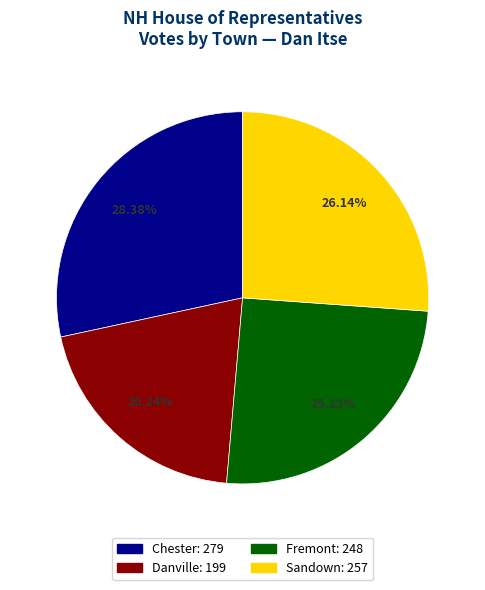

Count the number of slices in the pie.

4